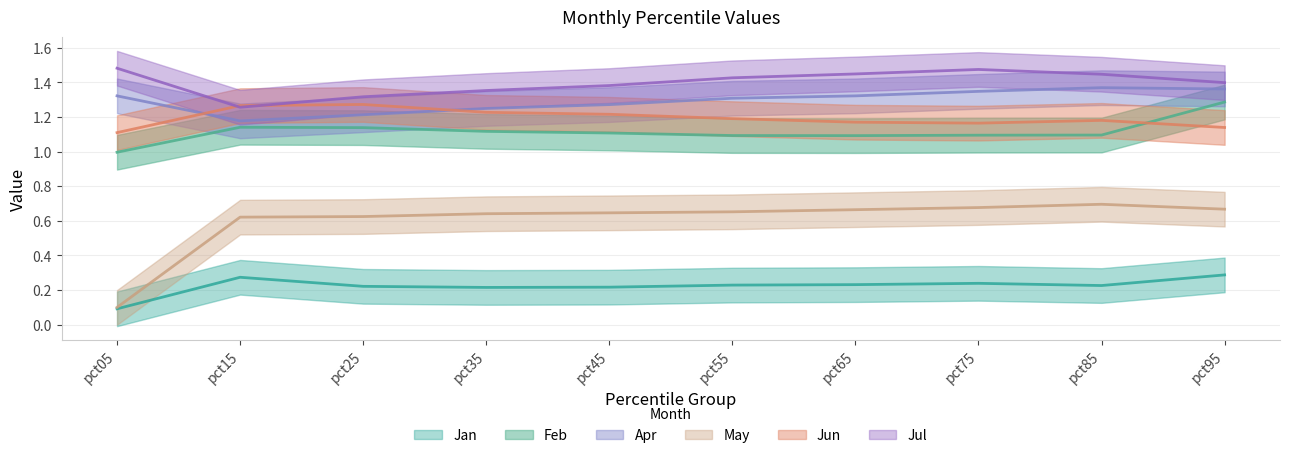

True or false: Jul and Jun intersect in this chart.

True